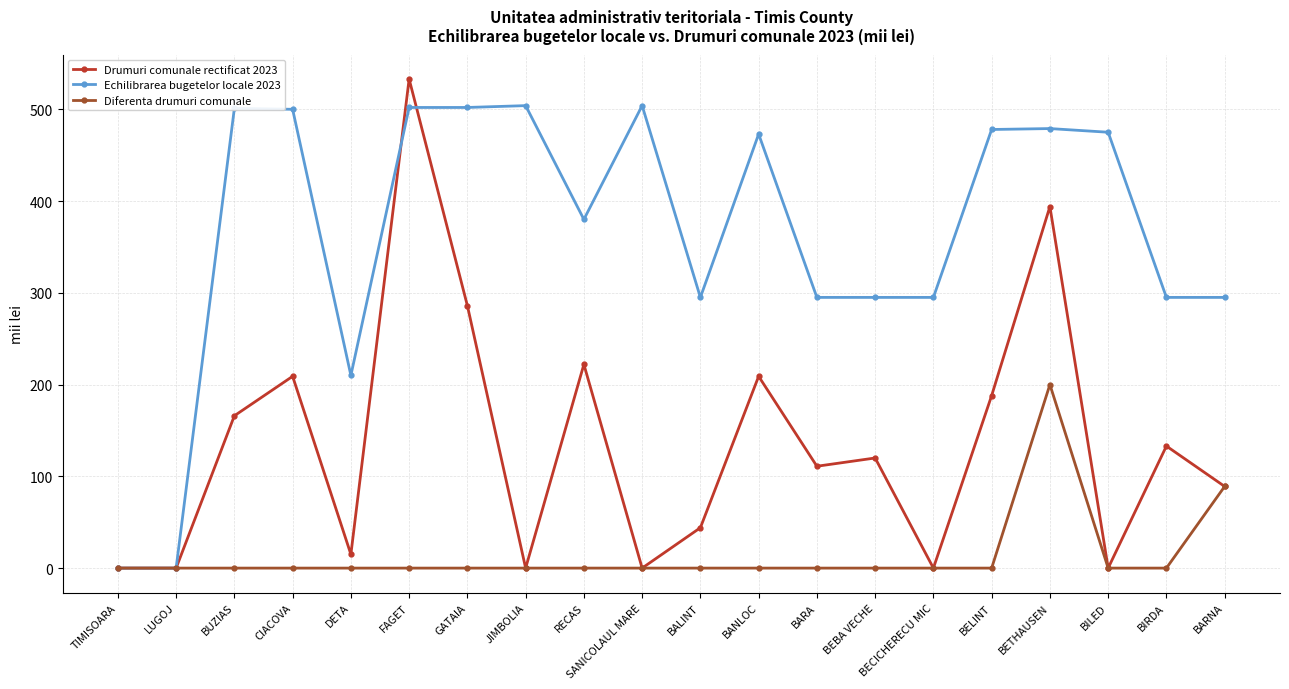

What is the label of the 12th point from the right?

RECAS